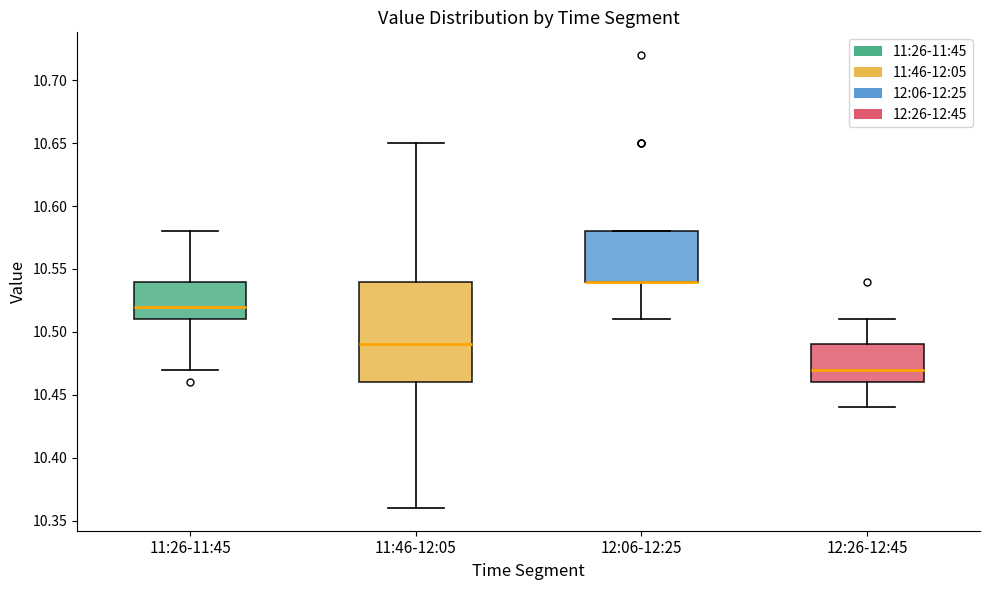

Reading left to right, transcribe this box plot: for each box, give where its median line is, the range the box spans, and where its two whiskers end, as read against the y-axis. The values are not printed on the chart, so give them approximately, as read against the axis.

11:26-11:45: median 10.52, box 10.51 to 10.54, whiskers 10.47 to 10.58
11:46-12:05: median 10.49, box 10.46 to 10.54, whiskers 10.36 to 10.65
12:06-12:25: median 10.54 (drawn on the box's lower edge), box 10.54 to 10.58, whiskers 10.51 to 10.58
12:26-12:45: median 10.47, box 10.46 to 10.49, whiskers 10.44 to 10.51